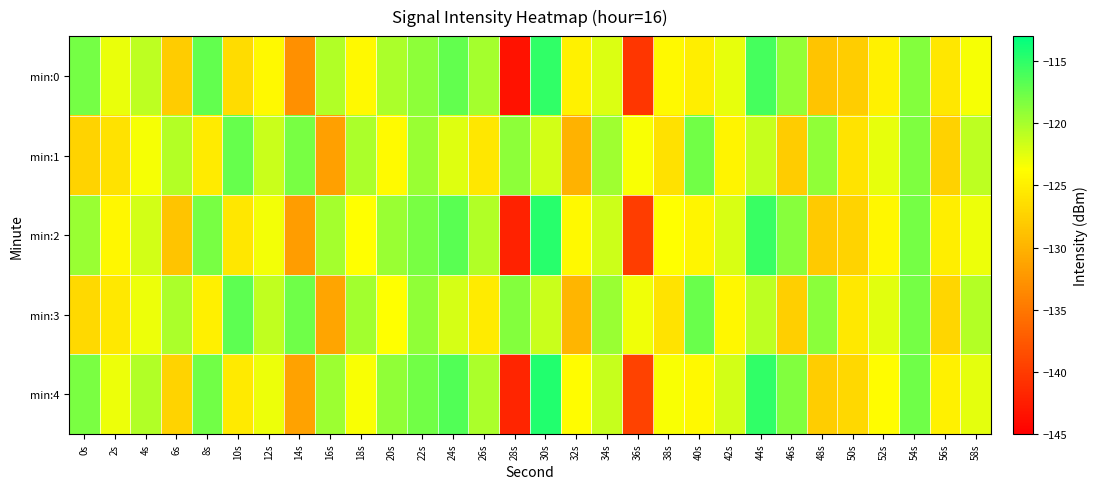

At 2s, list the series in order from largest to smallest.

min:0, min:4, min:2, min:3, min:1